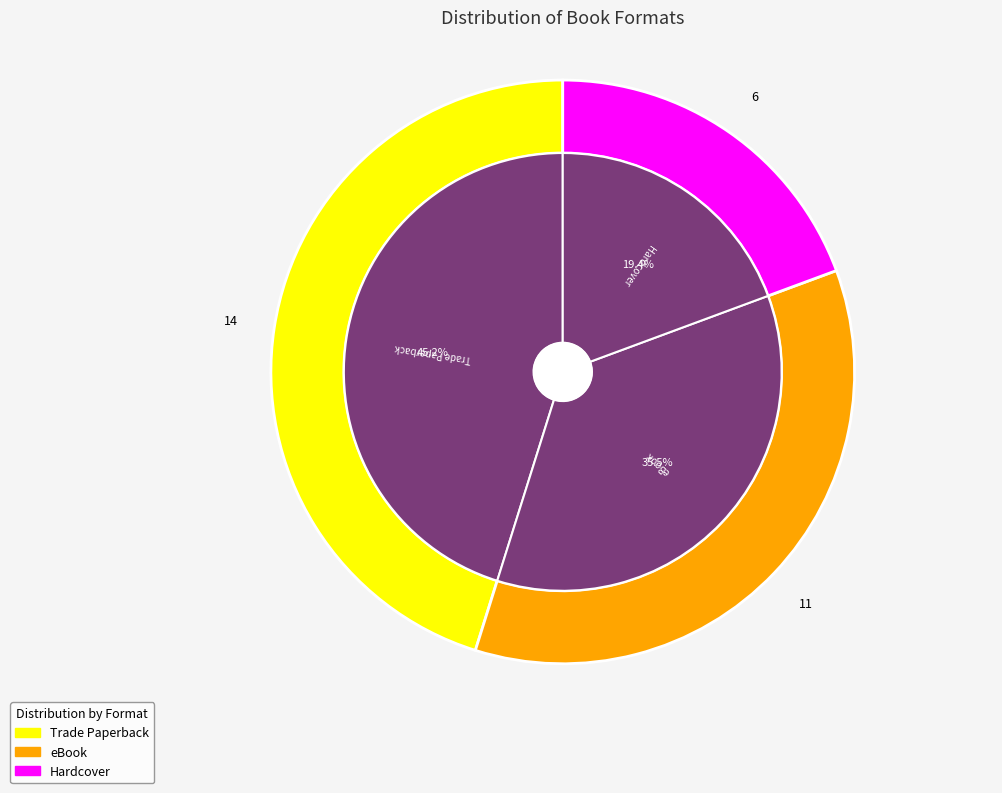

Which slice is the largest?

Trade Paperback